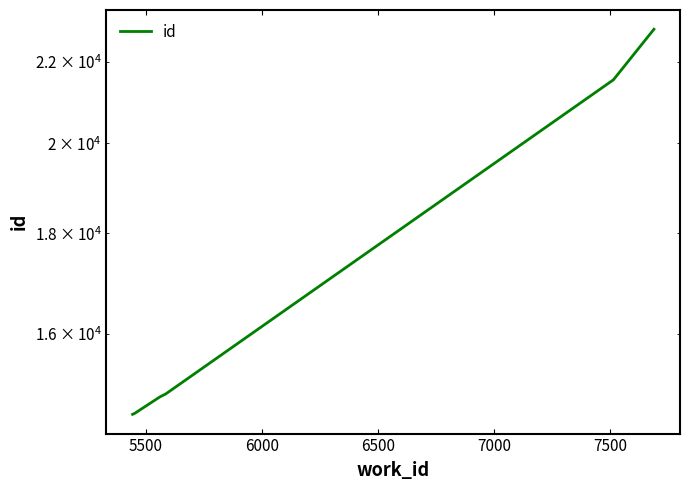

What is the average value?

17838